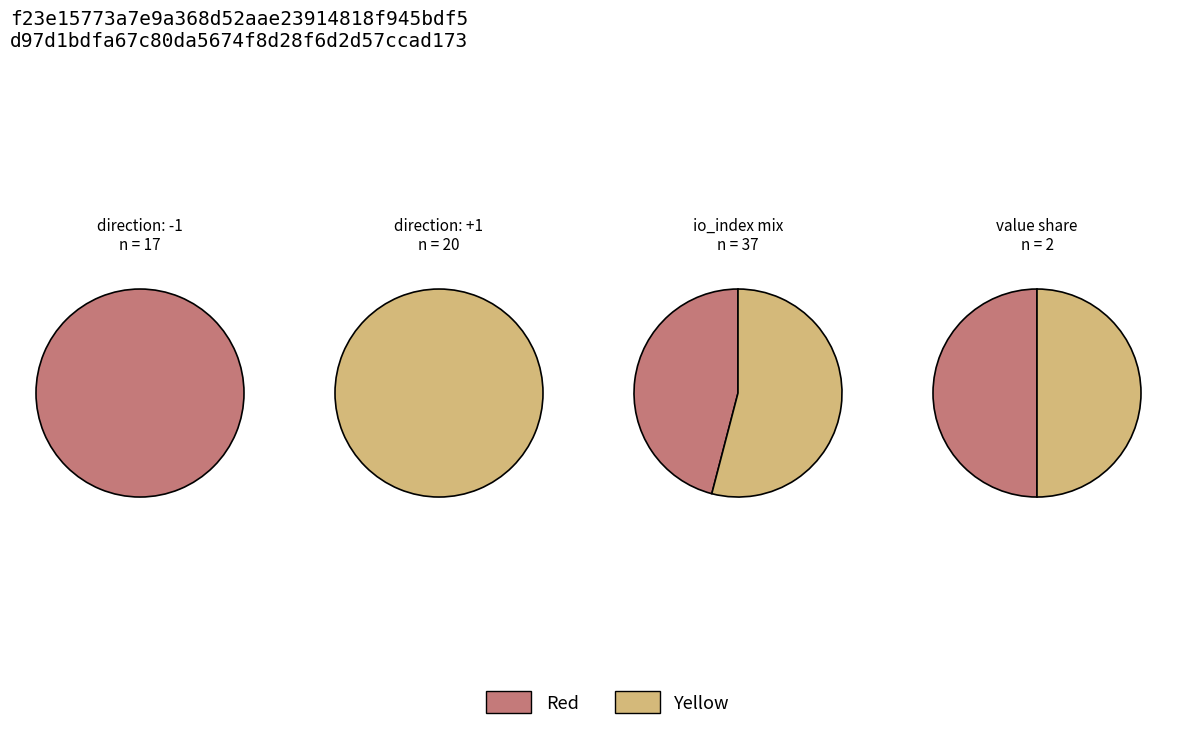

How much of the chart is everything except direction?

106.2%